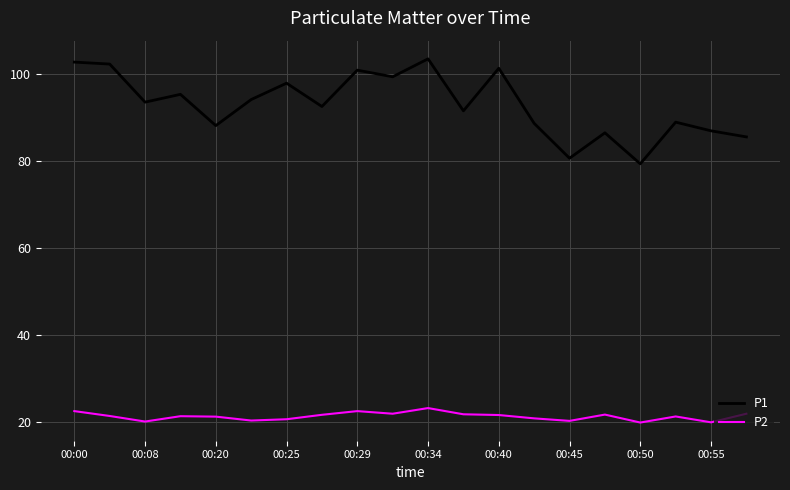

Which series has the largest range (max minus min)?

P1